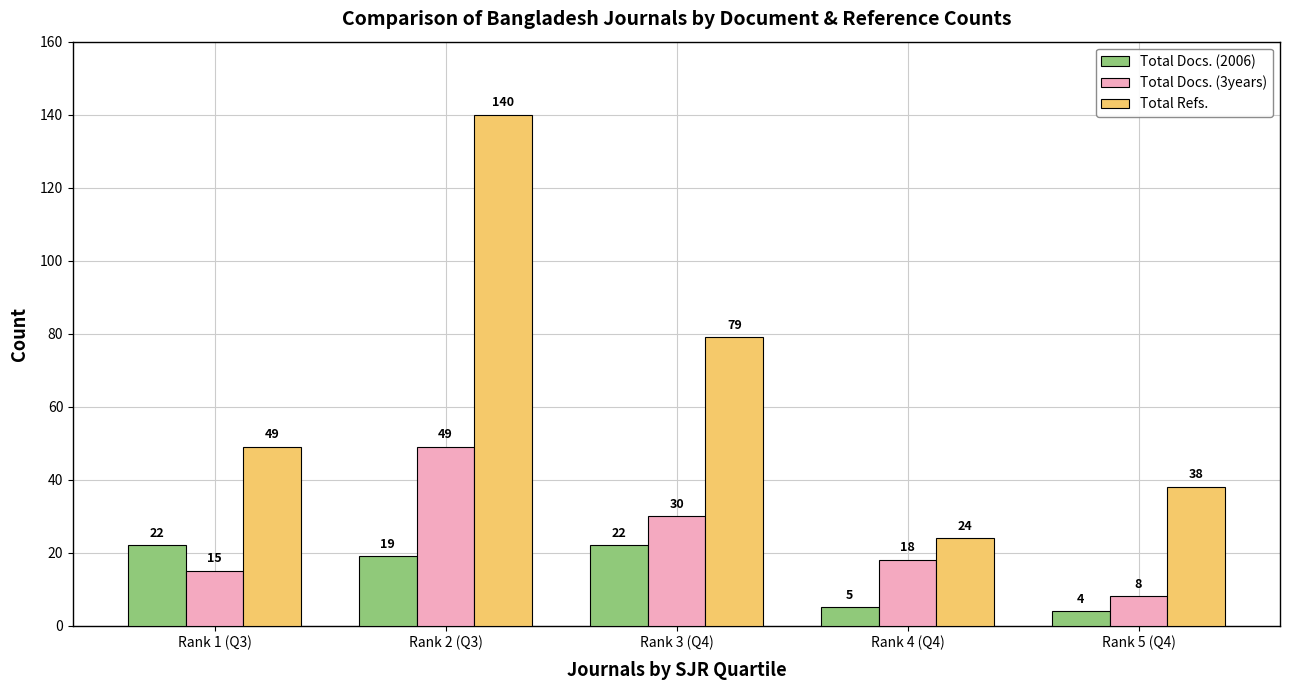

Reading right to left, list all the values displayed in this chart.

Total Docs. (2006): 4	5	22	19	22
Total Docs. (3years): 8	18	30	49	15
Total Refs.: 38	24	79	140	49